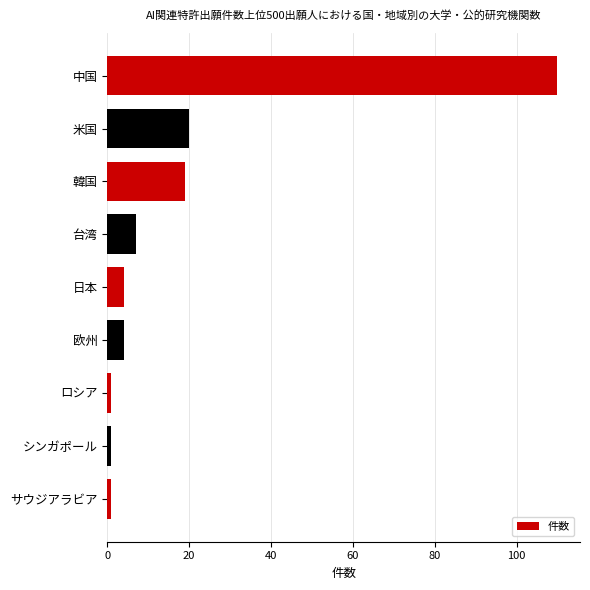

Count the number of data series in this chart.

1